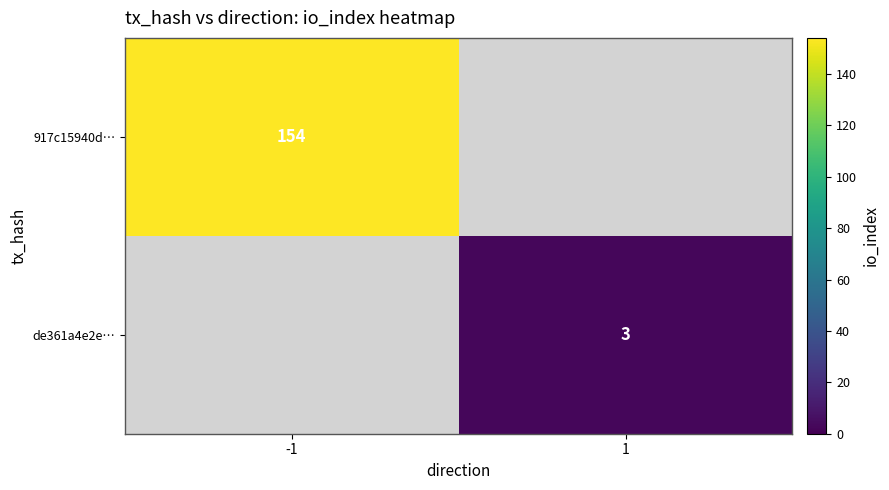

True or false: de361a4e2e… has a value of 1 at 1.

False